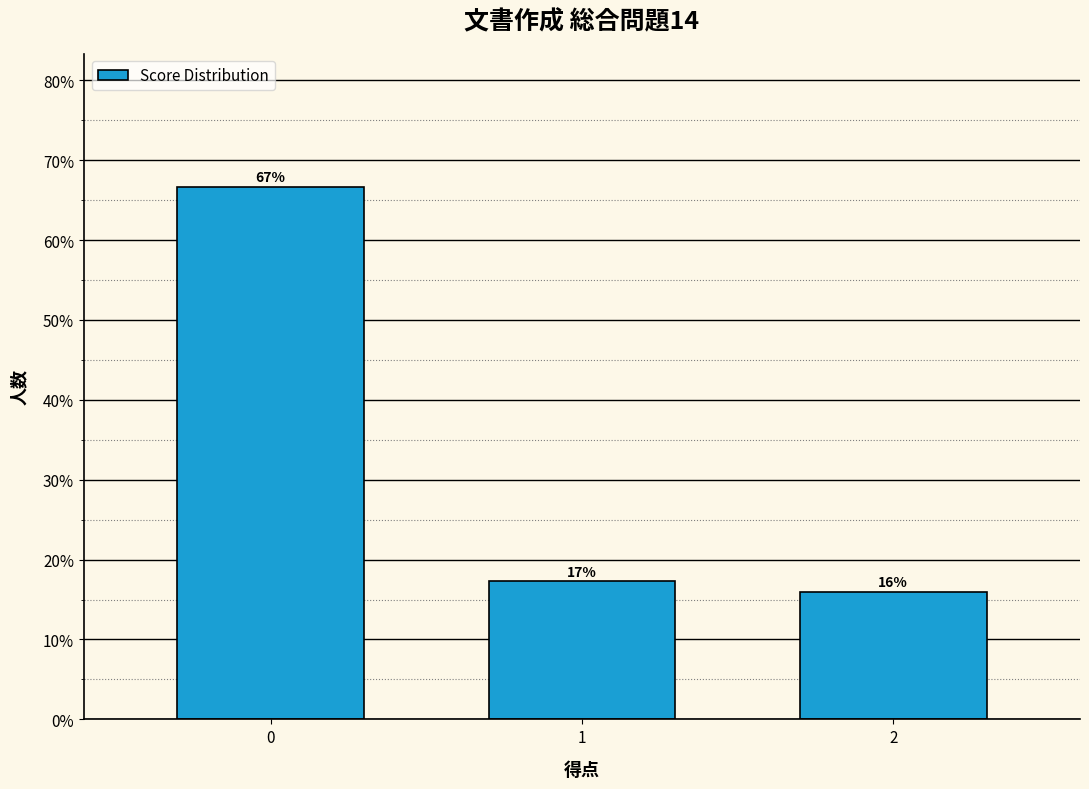

What is the greatest value displayed?

66.7